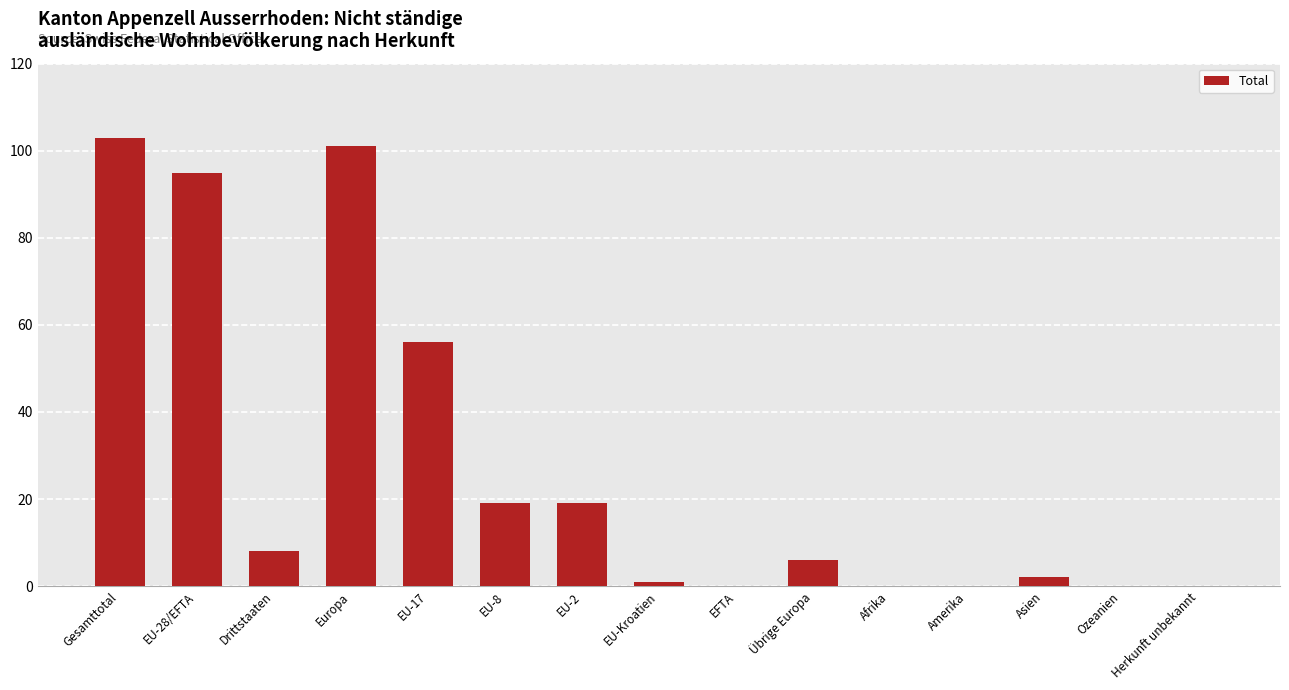

What is the sum of all values?

410